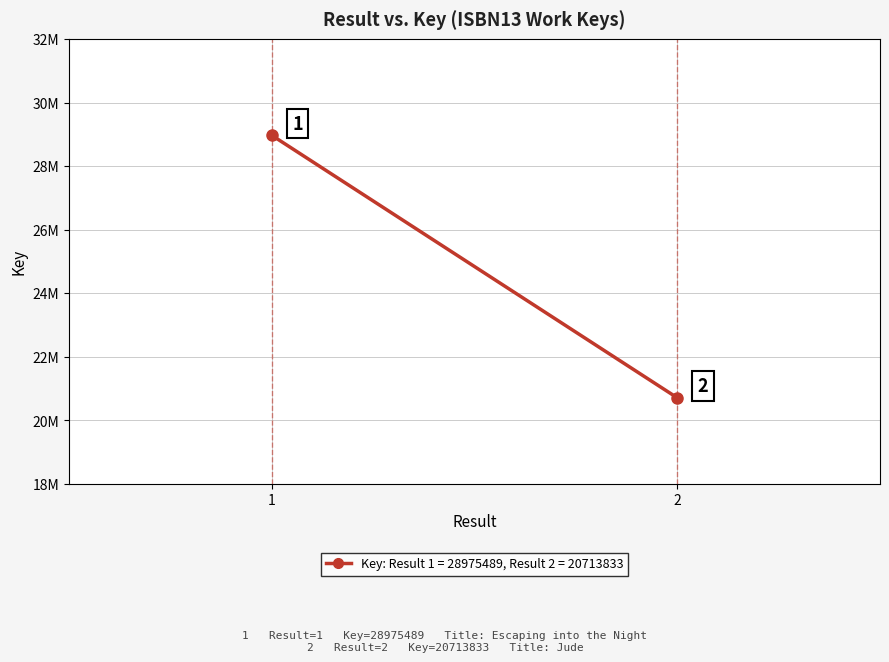

Between 1 and 2, which is larger?

1